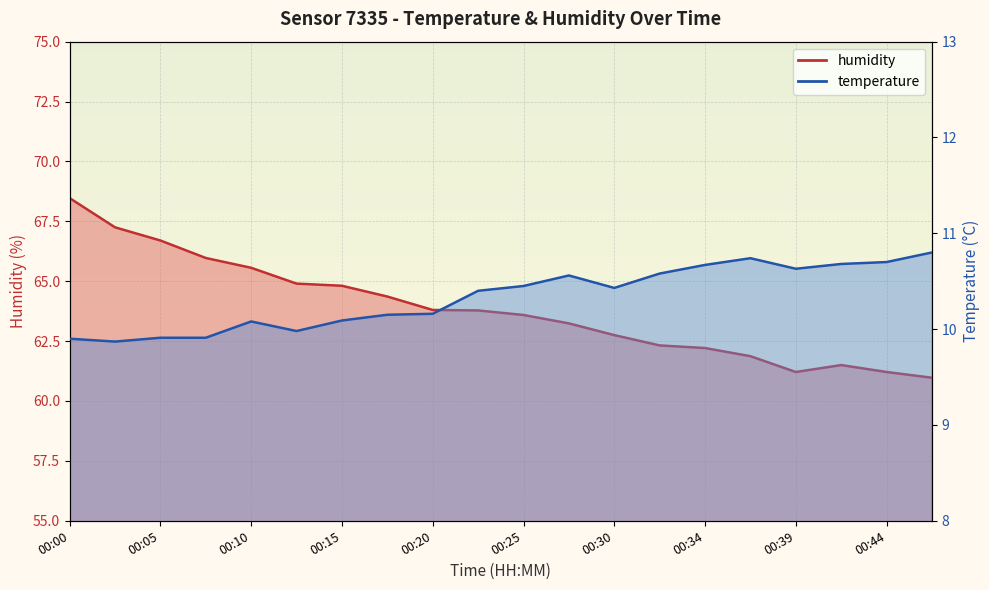

How many lines are shown in the chart?

2